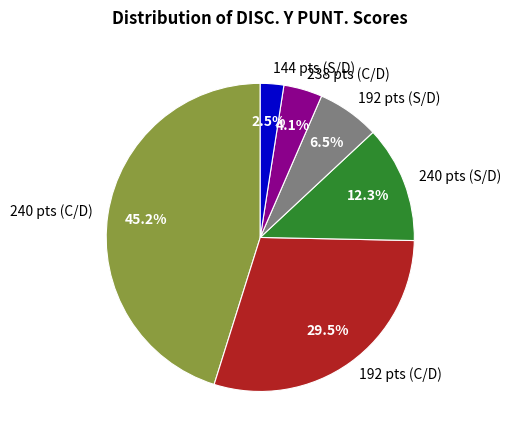

Rank the categories by value from lowest to highest.

144 pts (S/D), 238 pts (C/D), 192 pts (S/D), 240 pts (S/D), 192 pts (C/D), 240 pts (C/D)